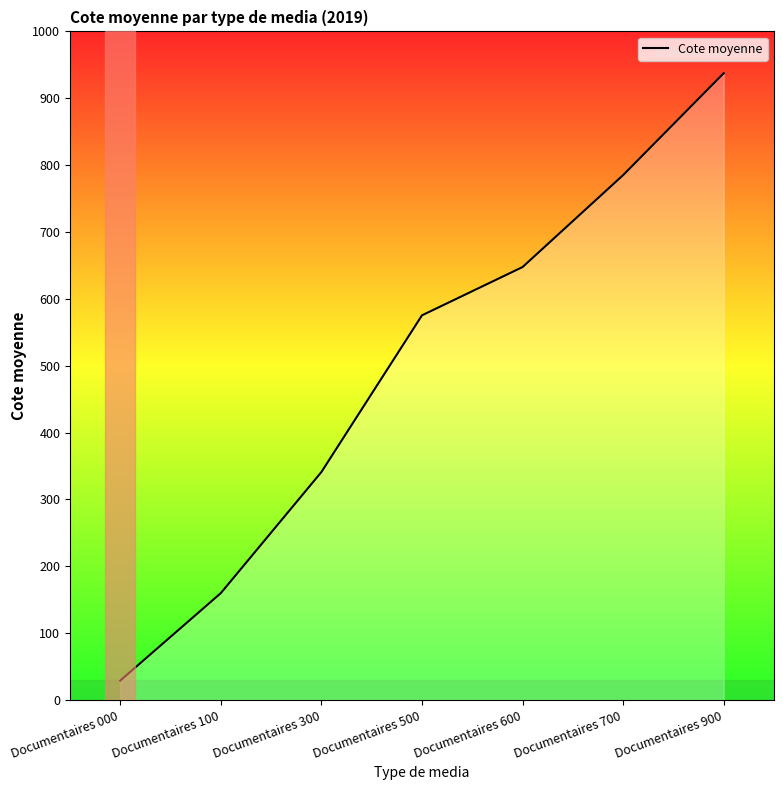

The chart shows a value of 937.5 at Documentaires 900. True or false?

True